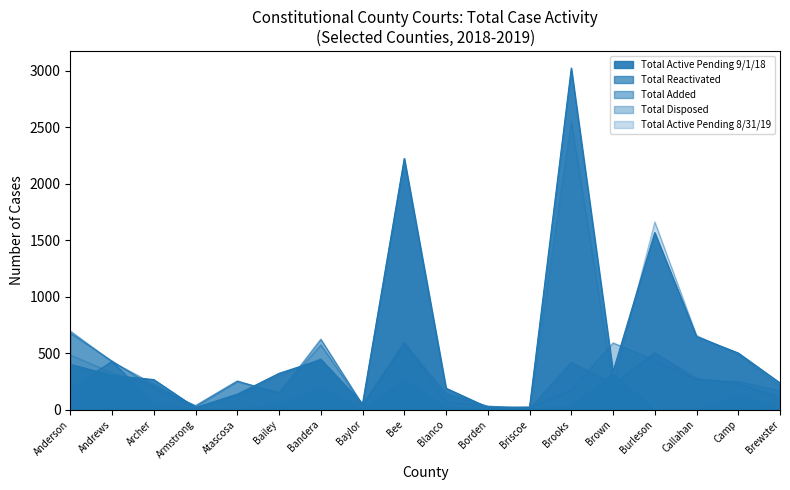

Is the value of Total Active Pending 8/31/19 at Bailey greater than the value of Total Reactivated at Brown?

No